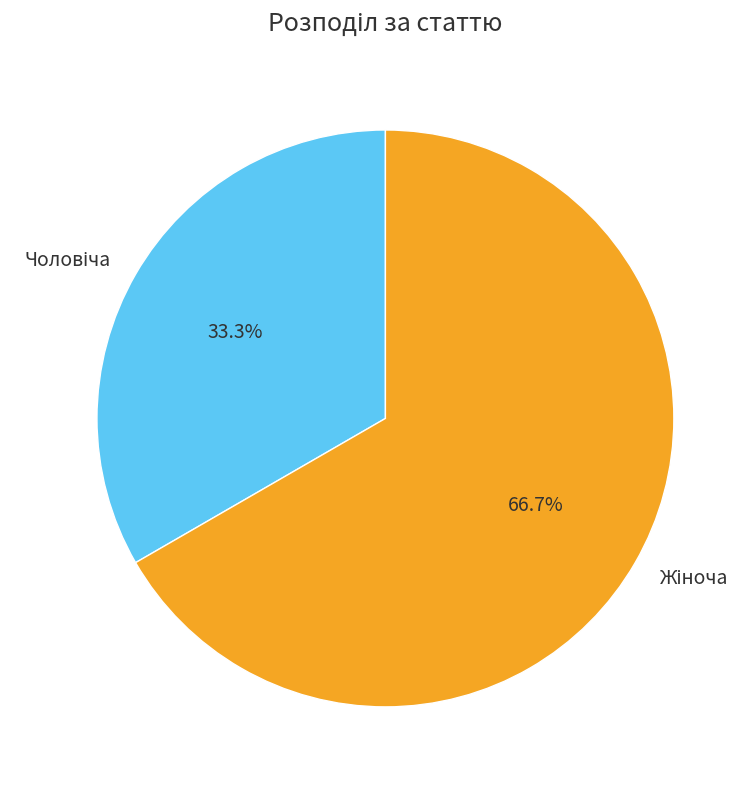

To the nearest percent, what is the difference between the largest and smallest slice percentages?

33%